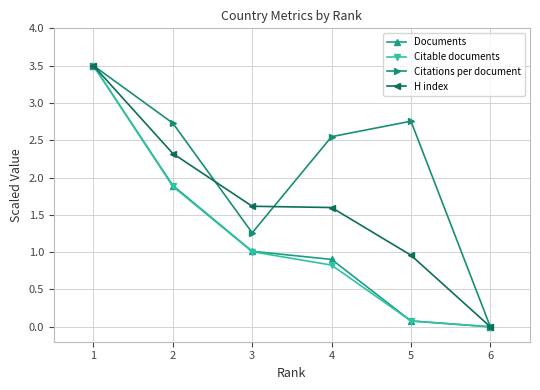

What are all the series names shown in the legend?

Documents, Citable documents, Citations per document, H index